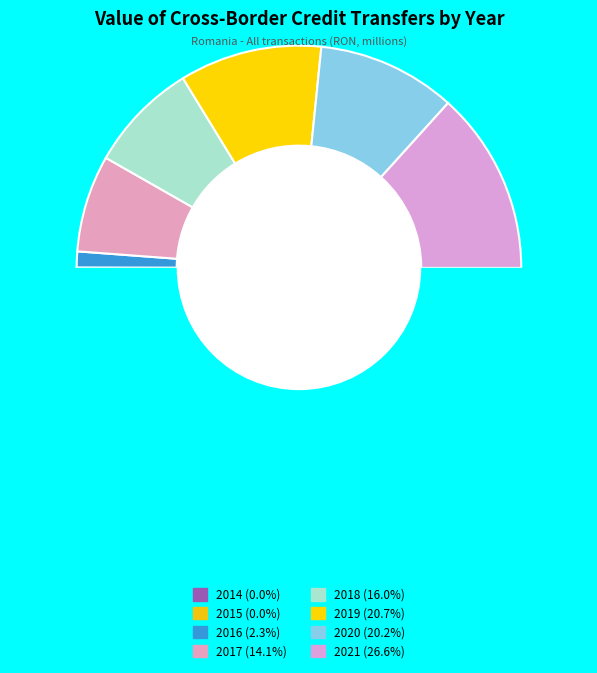

To the nearest percent, what is the combined percentage of 2021 and 2016?

29%